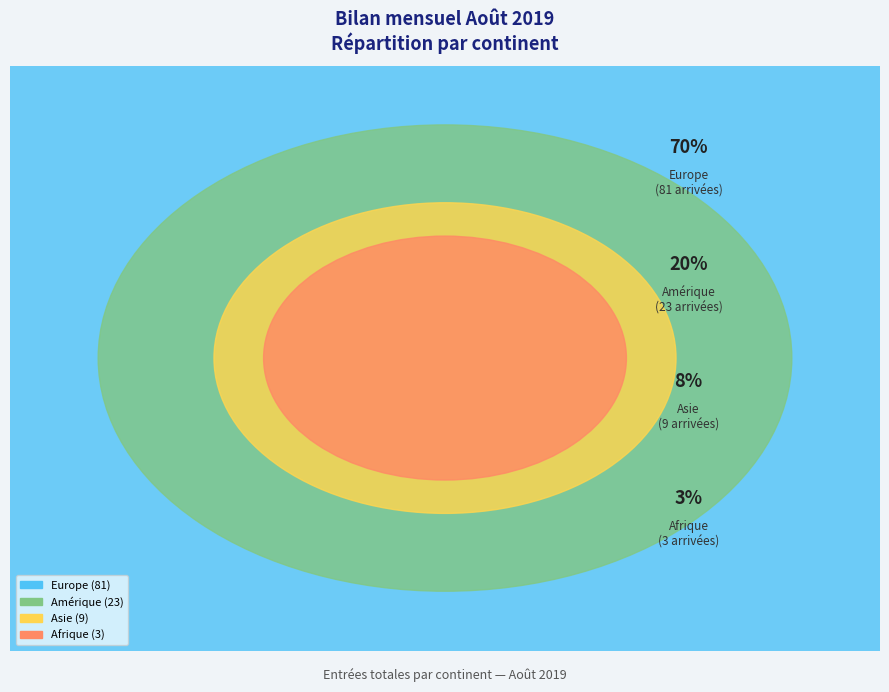

To the nearest percent, what portion does Amérique represent?

20%